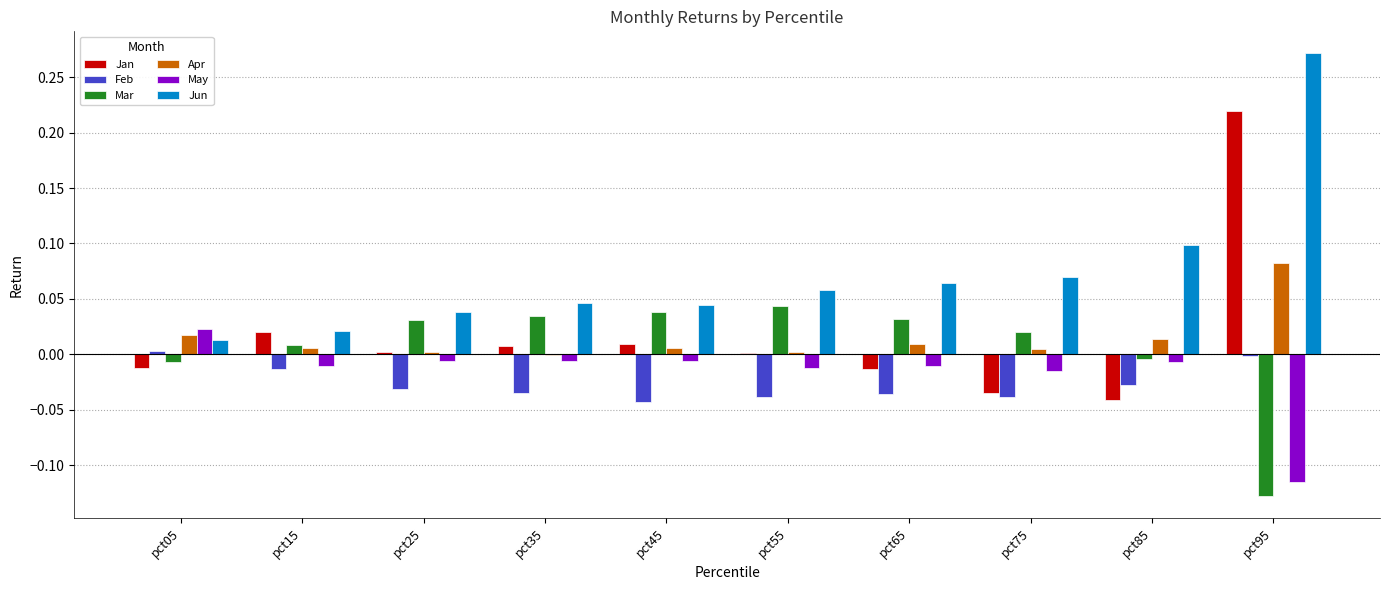

The Mar series shows -0.0 at pct05. True or false?

True